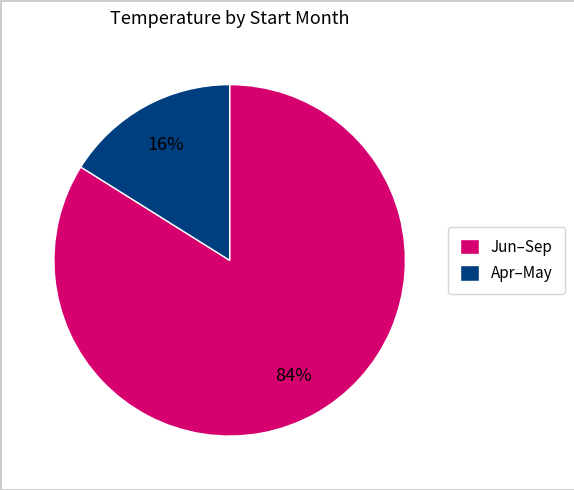

Which slice is the largest?

Jun–Sep